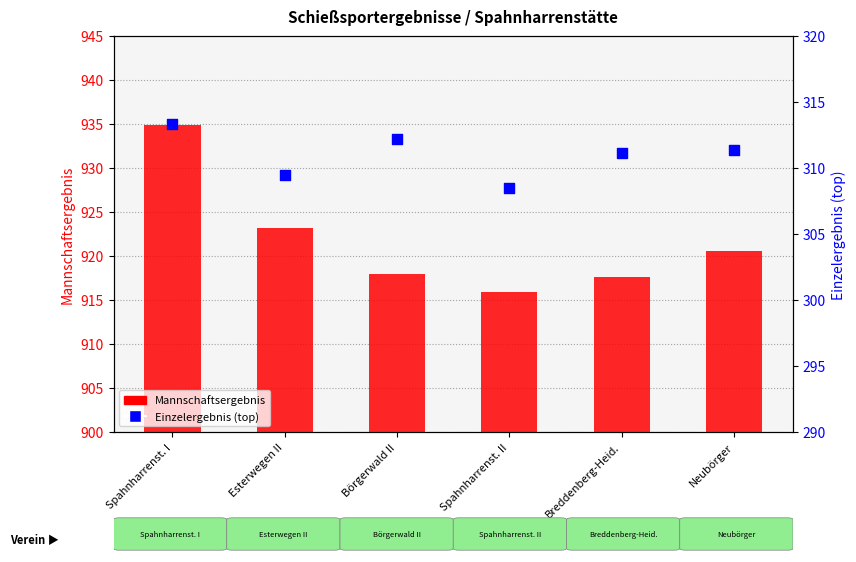

Is the value of Mannschaftsergebnis at Spahnharrenst. II greater than the value of Einzelergebnis (top) at Neubörger?

Yes